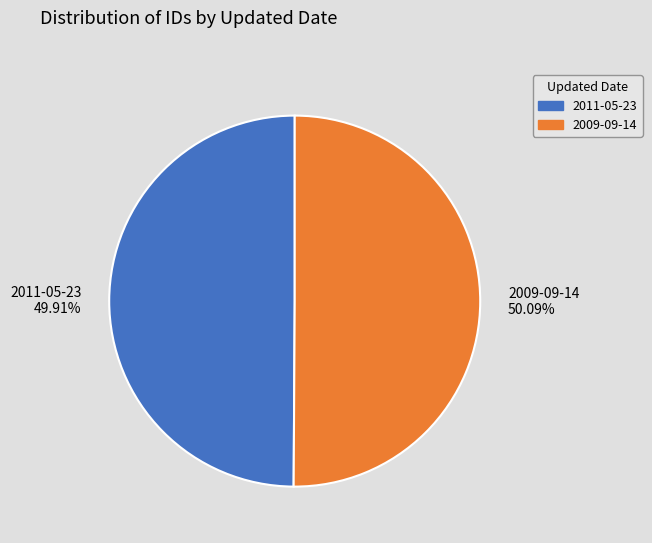

To the nearest percent, what percentage of the pie is 2009-09-14?

50%